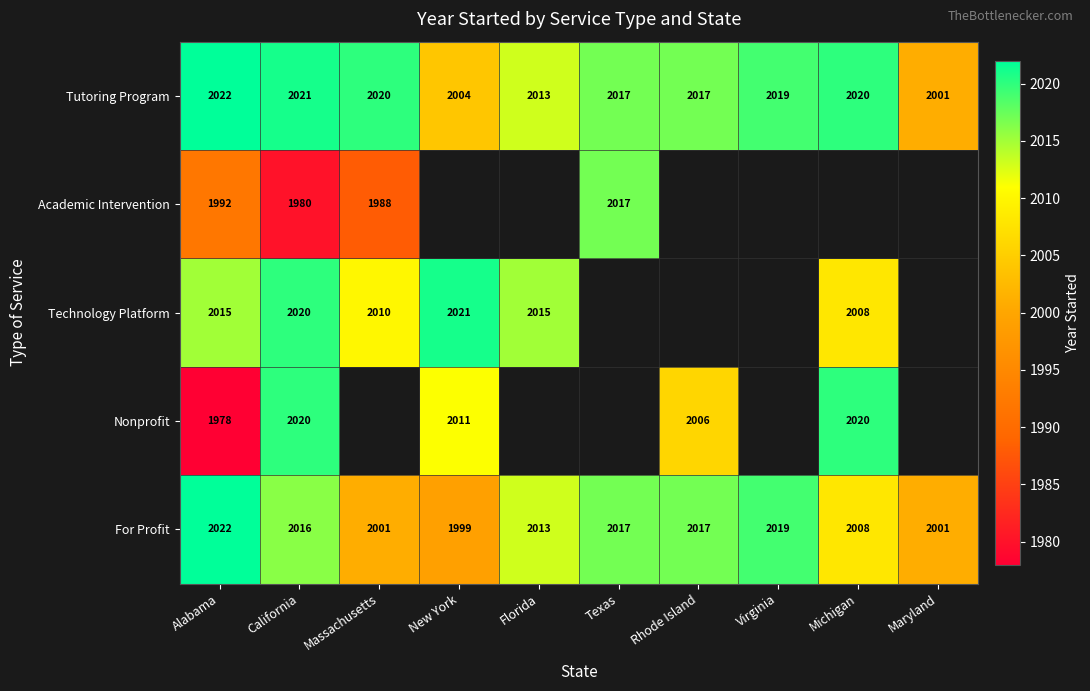

What is the total value across all series at California?

10057